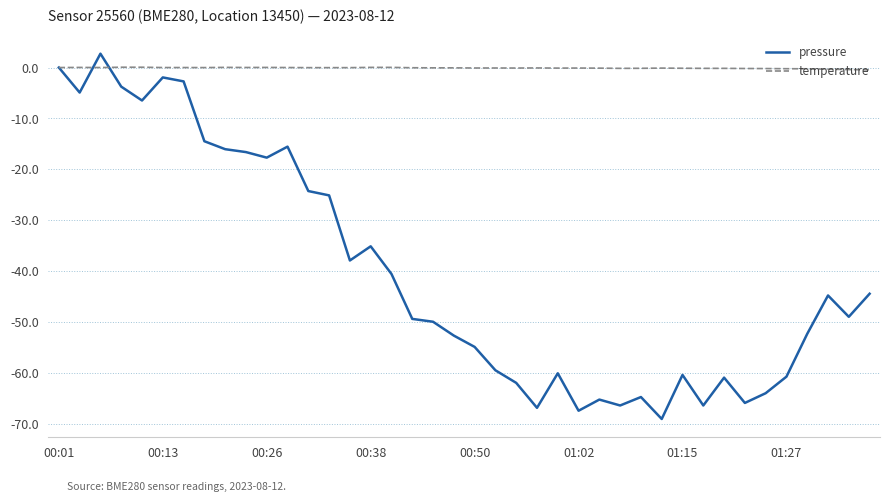

Which series ends up on top after the final intersection of temperature and pressure?

temperature